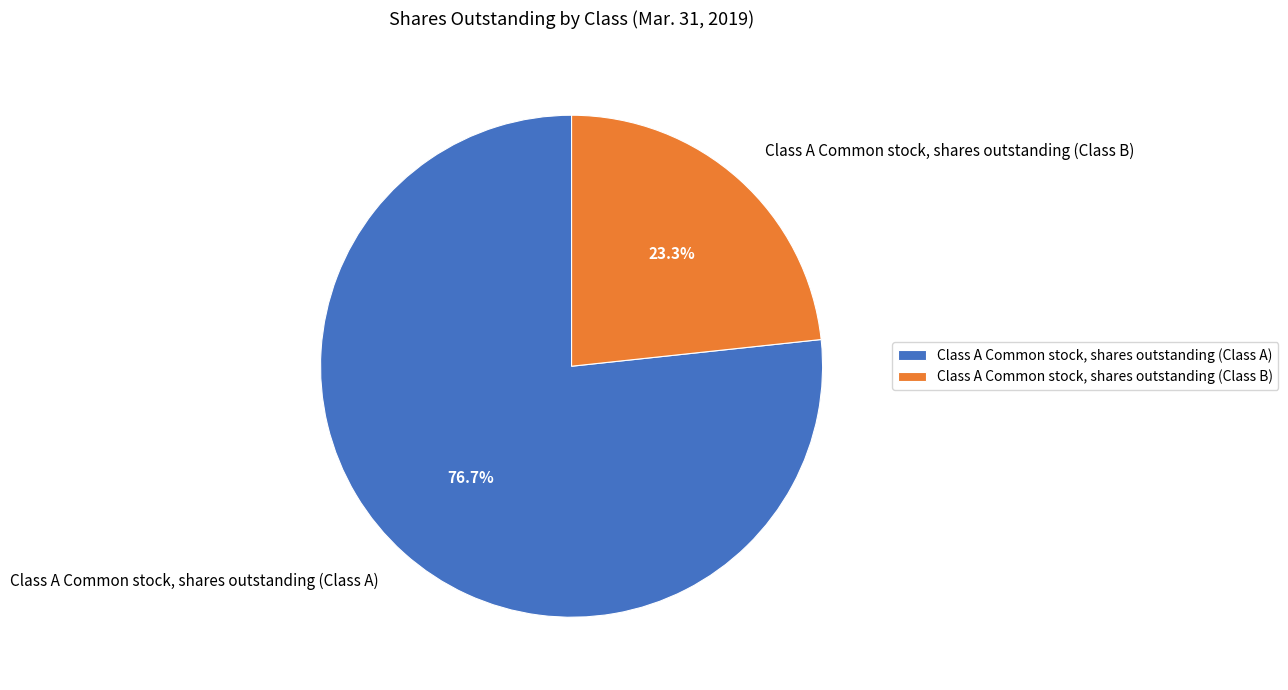

Is Class A Common stock, shares outstanding (Class A) the majority of the pie?

Yes